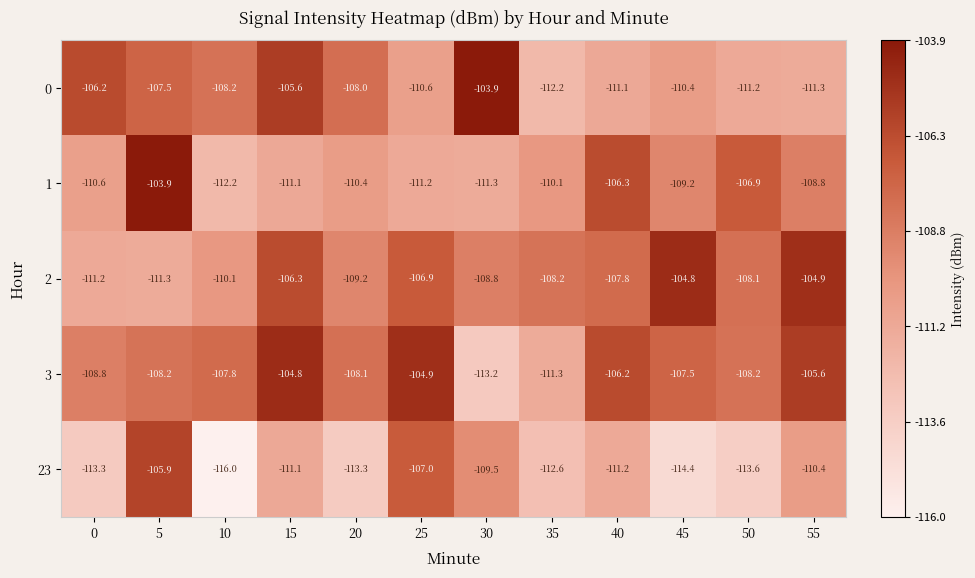

Is the value of 23 at 25 greater than the value of 2 at 50?

Yes